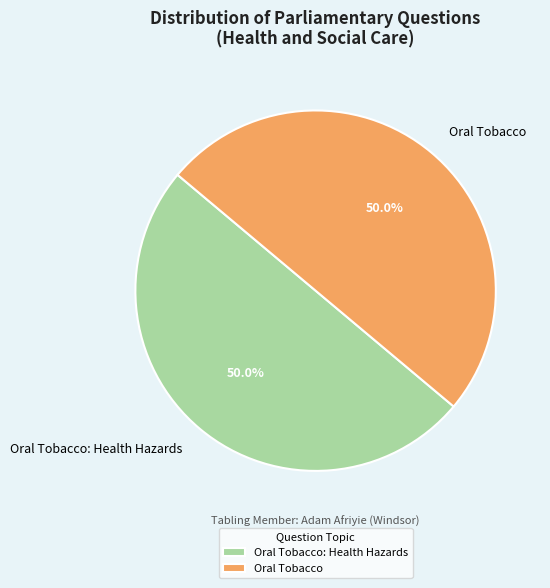

Combined, what portion of the pie is Oral Tobacco: Health Hazards and Oral Tobacco?

100.0%